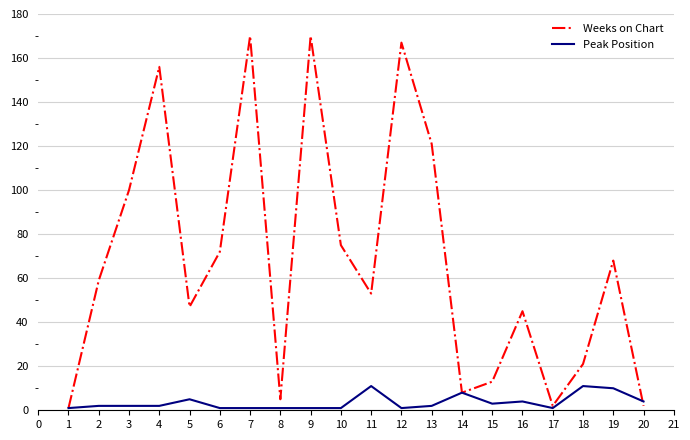

Where is Weeks on Chart nearest to the value 85?

10